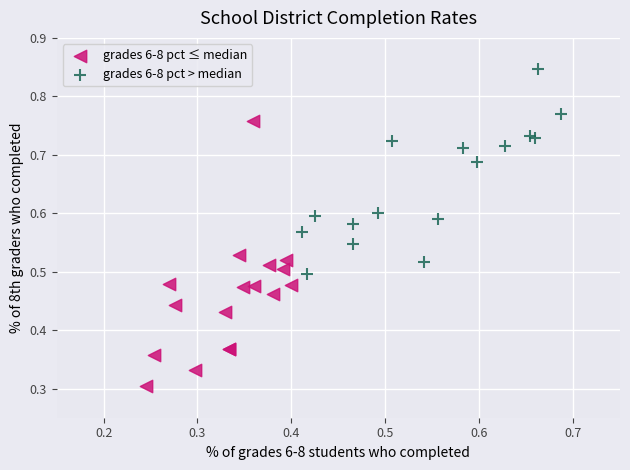

Which series has the largest Y range (max minus min)?

grades 6-8 pct ≤ median